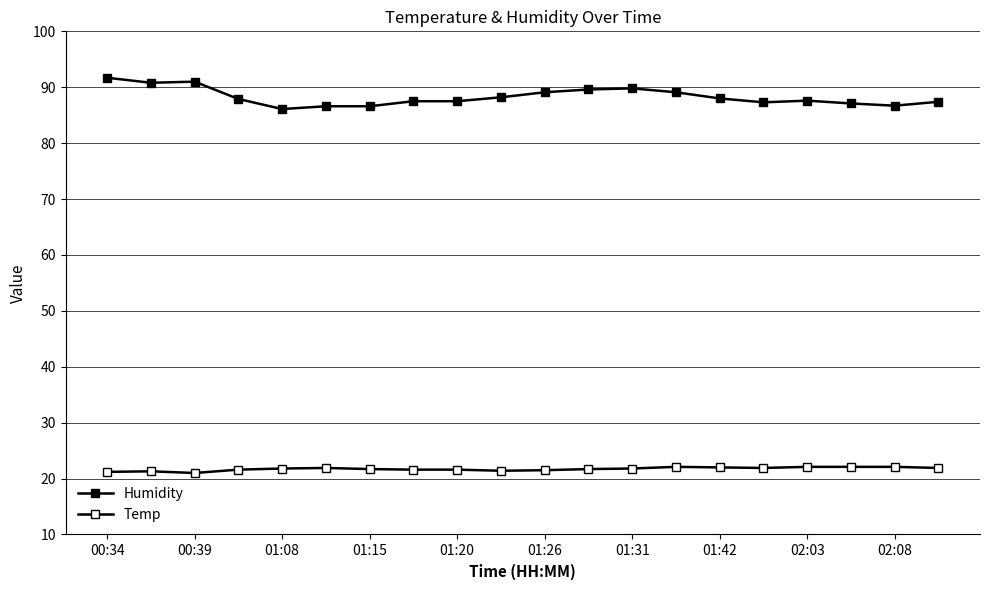

Count the number of data series in this chart.

2